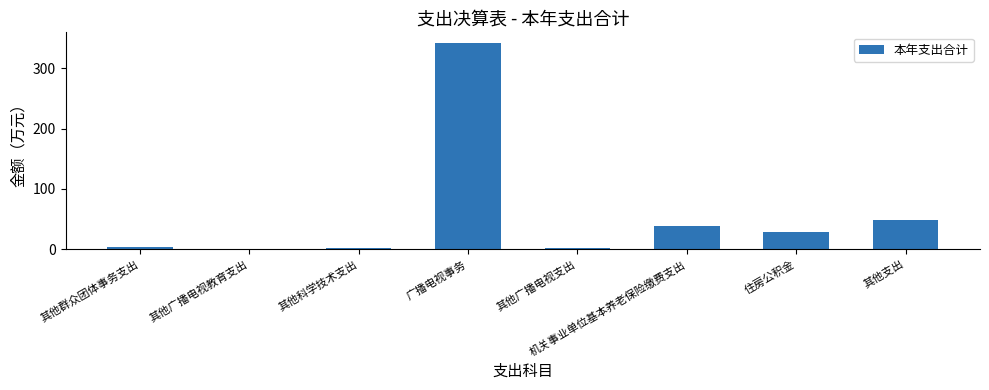

What is the change in value from 住房公积金 to 其他支出?

+20.3